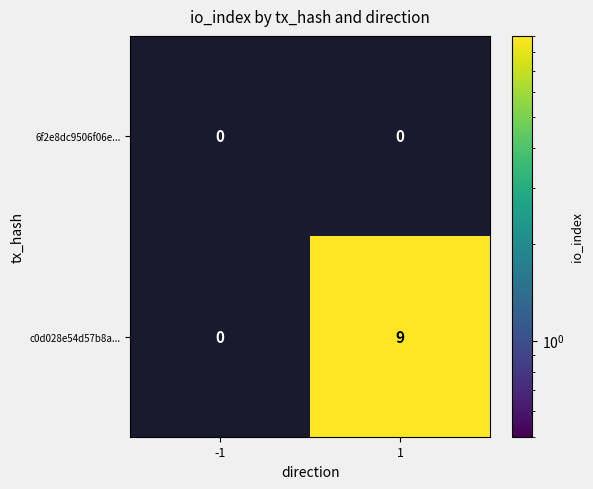

Which series has the widest spread of values?

c0d028e54d57b8a...